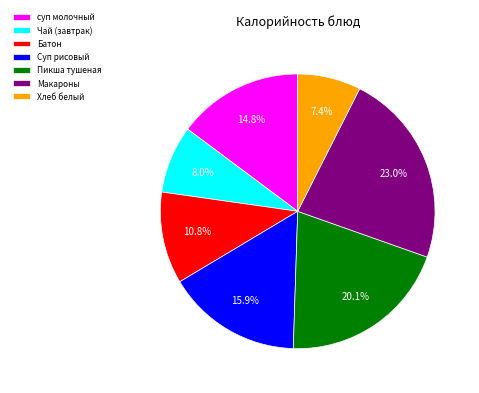

Is the sum of Батон and Хлеб белый greater than half?

No